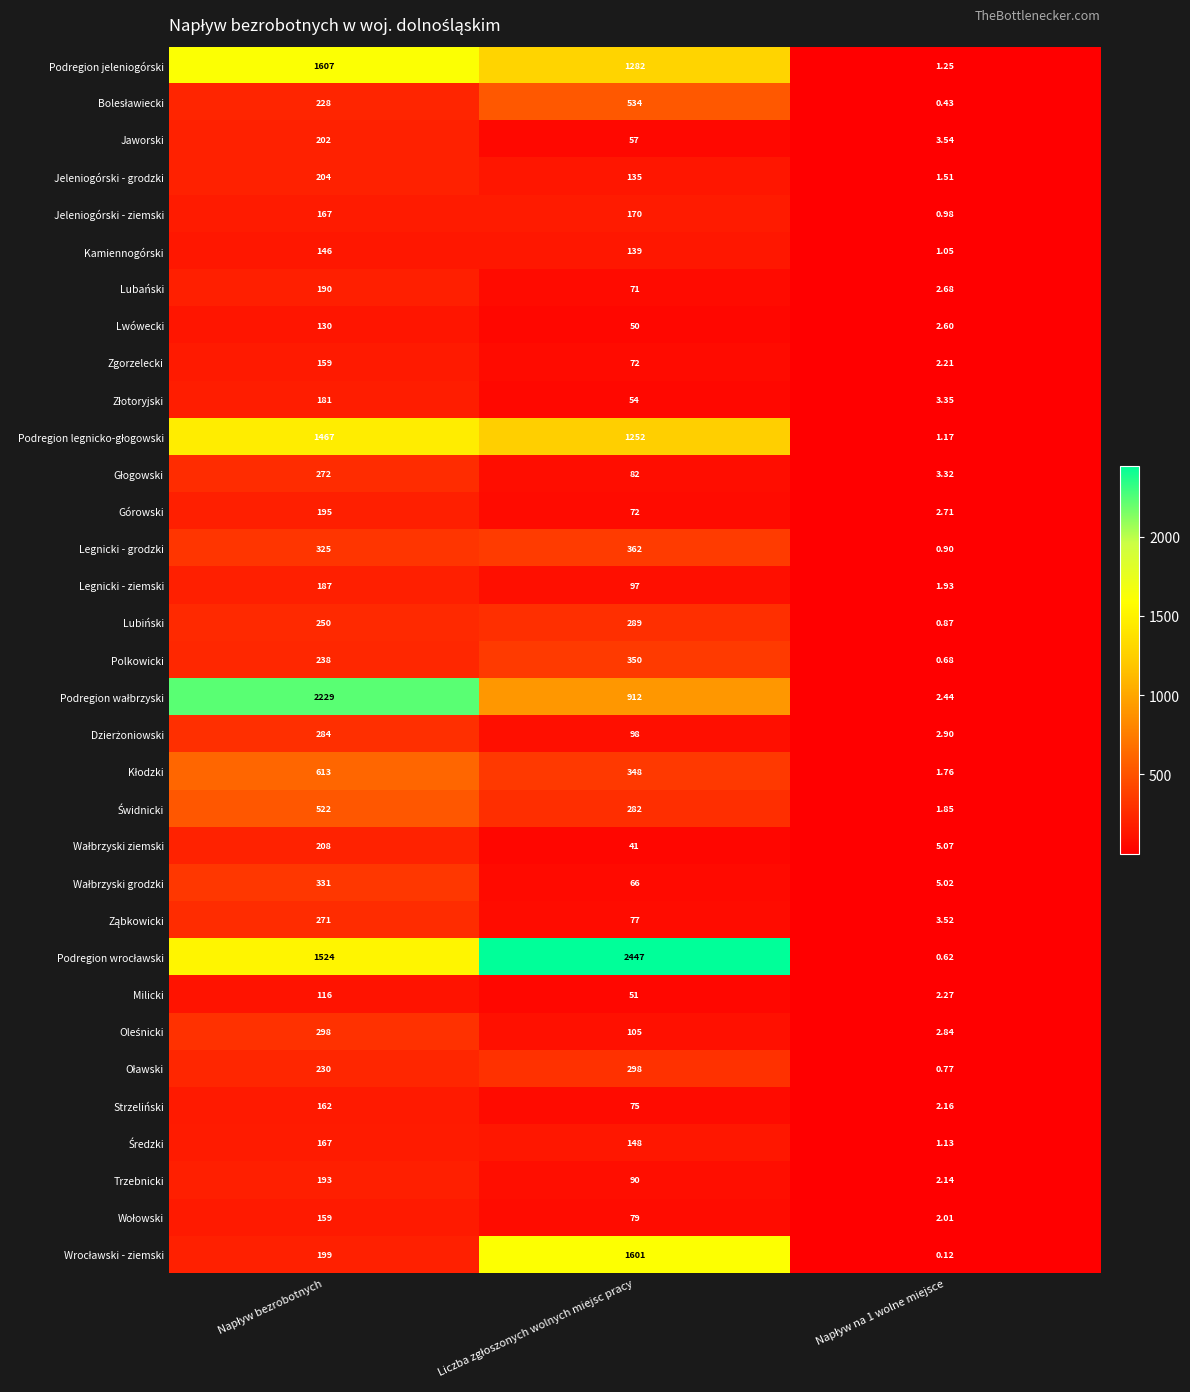

How many values in the Polkowicki series are below 238?

1